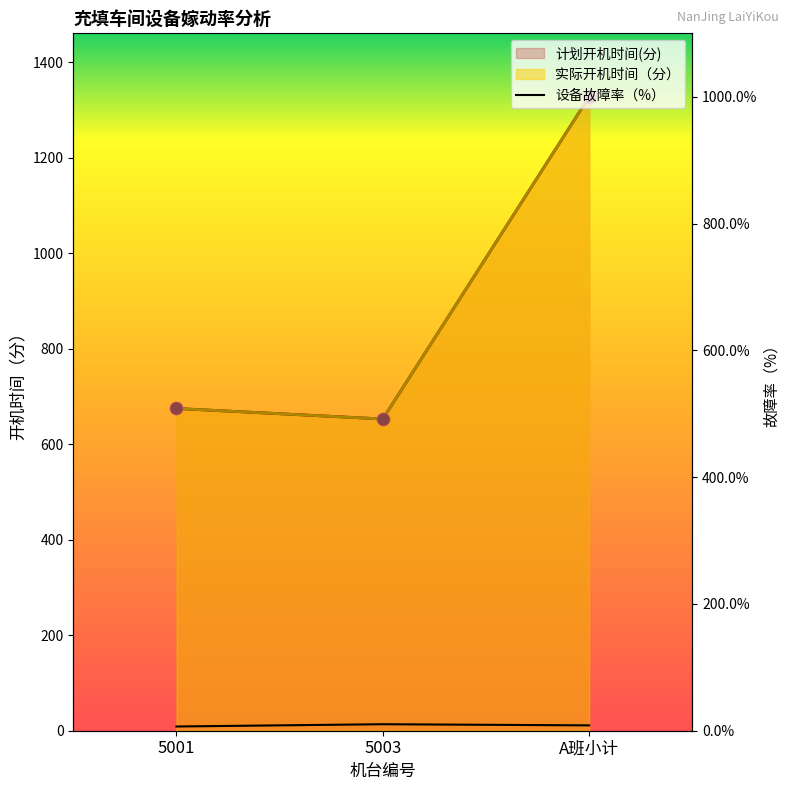

At how many categories does at least one series exceed 1260?

1